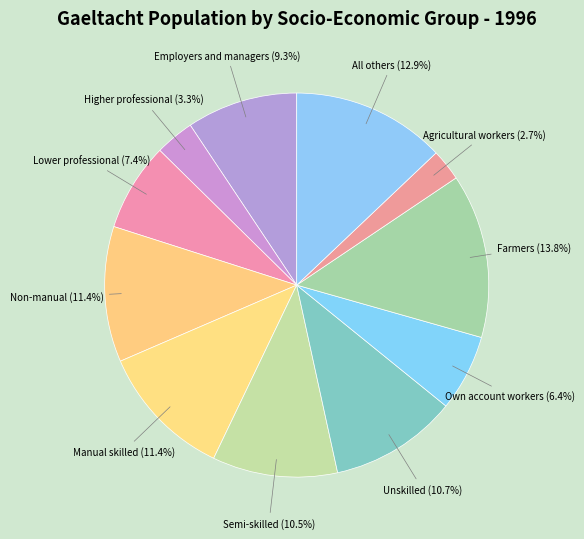

Which slice is the largest?

I. Farmers